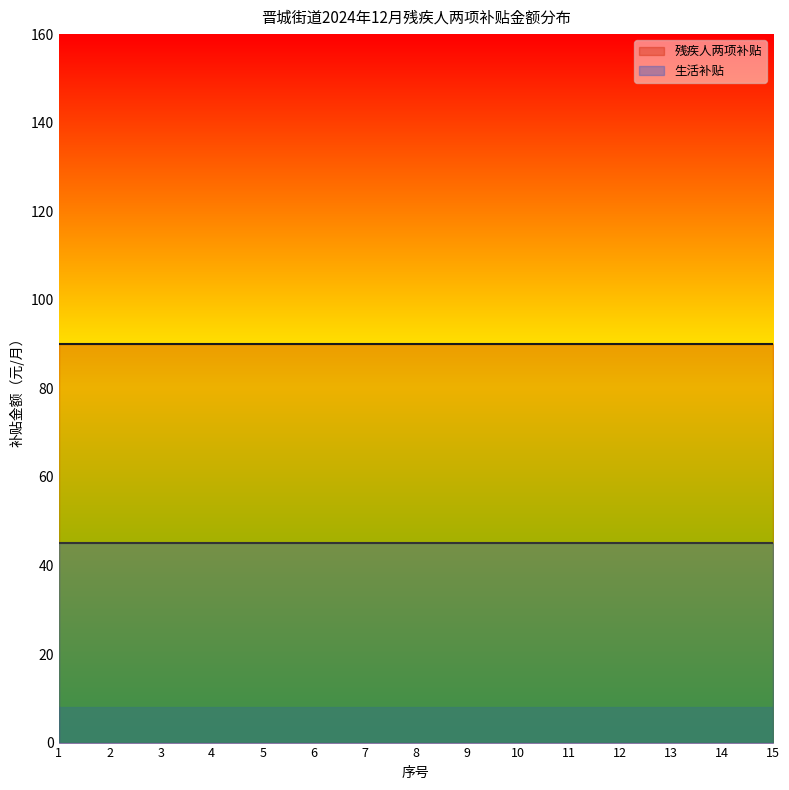

Reading right to left, what are all the values shown in this chart?

残疾人两项补贴: 90	90	90	90	90	90	90	90	90	90	90	90	90	90	90
生活补贴: 45	45	45	45	45	45	45	45	45	45	45	45	45	45	45